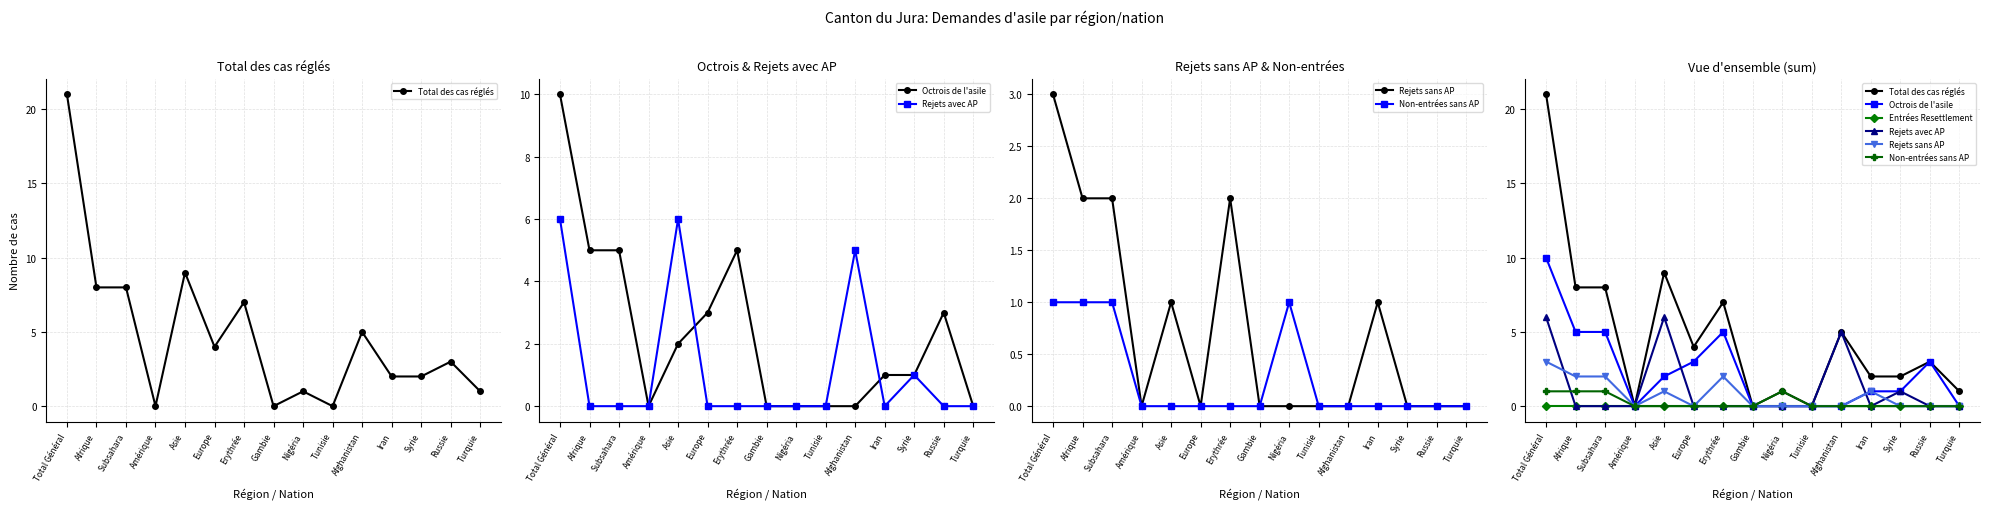

Reading left to right, list all the values displayed in this chart.

Total des cas réglés: Total Général=21	Afrique=8	Subsahara=8	Amérique=0	Asie=9	Europe=4	Erythrée=7	Gambie=0	Nigéria=1	Tunisie=0	Afghanistan=5	Iran=2	Syrie=2	Russie=3	Turquie=1
Octrois de l'asile: Total Général=10	Afrique=5	Subsahara=5	Amérique=0	Asie=2	Europe=3	Erythrée=5	Gambie=0	Nigéria=0	Tunisie=0	Afghanistan=0	Iran=1	Syrie=1	Russie=3	Turquie=0
Rejets avec AP: Total Général=6	Afrique=0	Subsahara=0	Amérique=0	Asie=6	Europe=0	Erythrée=0	Gambie=0	Nigéria=0	Tunisie=0	Afghanistan=5	Iran=0	Syrie=1	Russie=0	Turquie=0
Rejets sans AP: Total Général=3	Afrique=2	Subsahara=2	Amérique=0	Asie=1	Europe=0	Erythrée=2	Gambie=0	Nigéria=0	Tunisie=0	Afghanistan=0	Iran=1	Syrie=0	Russie=0	Turquie=0
Non-entrées sans AP: Total Général=1	Afrique=1	Subsahara=1	Amérique=0	Asie=0	Europe=0	Erythrée=0	Gambie=0	Nigéria=1	Tunisie=0	Afghanistan=0	Iran=0	Syrie=0	Russie=0	Turquie=0
Entrées Resettlement: Total Général=0	Afrique=0	Subsahara=0	Amérique=0	Asie=0	Europe=0	Erythrée=0	Gambie=0	Nigéria=0	Tunisie=0	Afghanistan=0	Iran=0	Syrie=0	Russie=0	Turquie=0